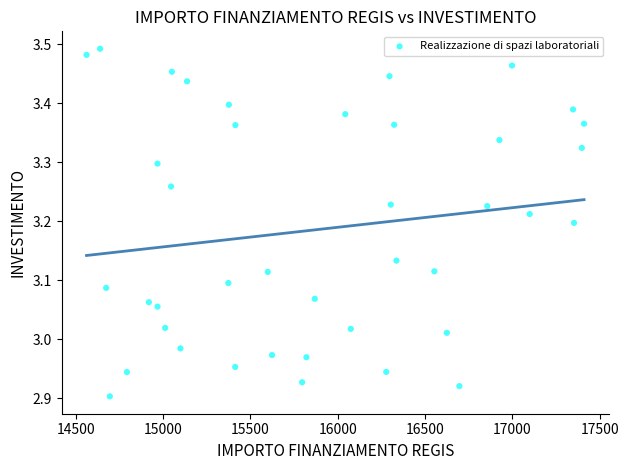

What is the range of X values (max minus min)?

2848.0